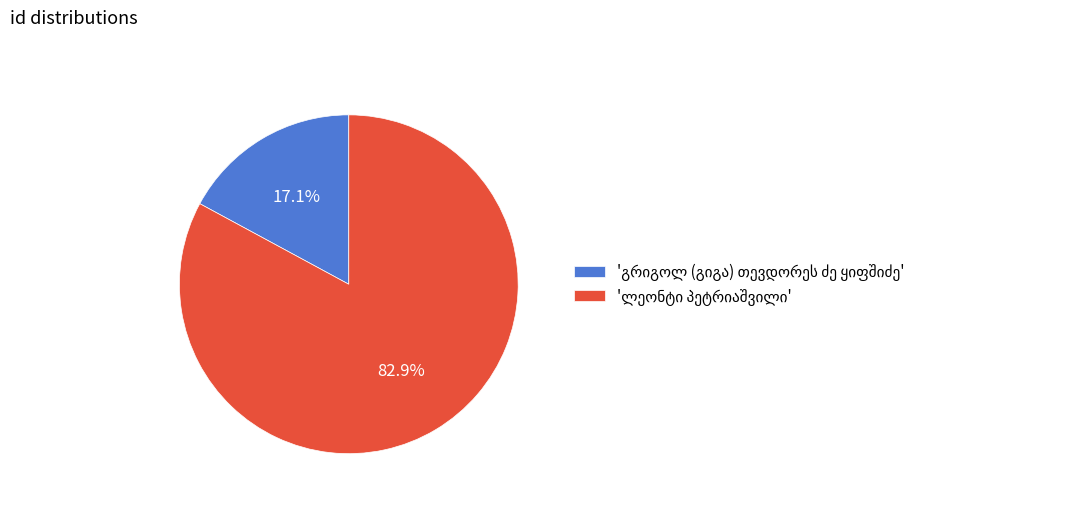

Which slice is the smallest?

გრიგოლ (გიგა) თევდორეს ძე ყიფშიძე